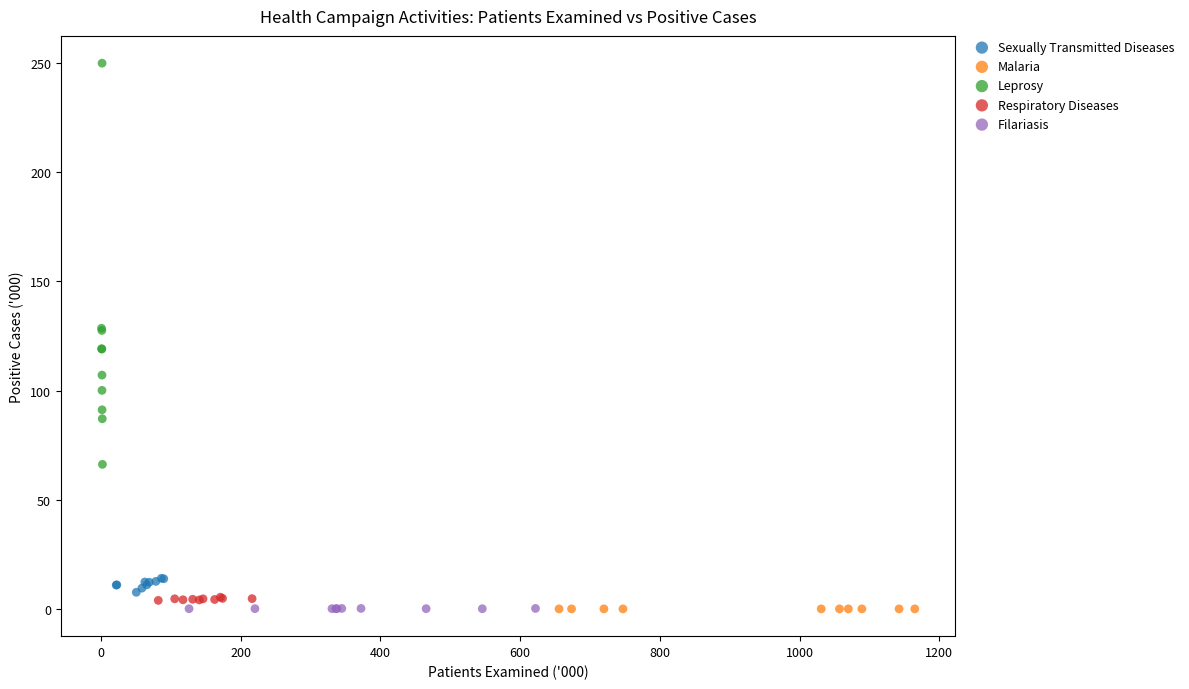

Which series reaches the maximum Y coordinate?

Leprosy